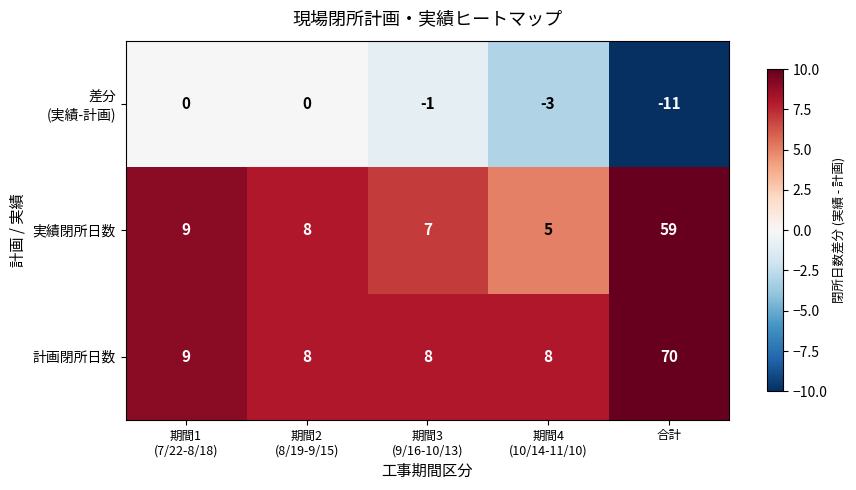

What is the sum of all 計画閉所日数 values?

103